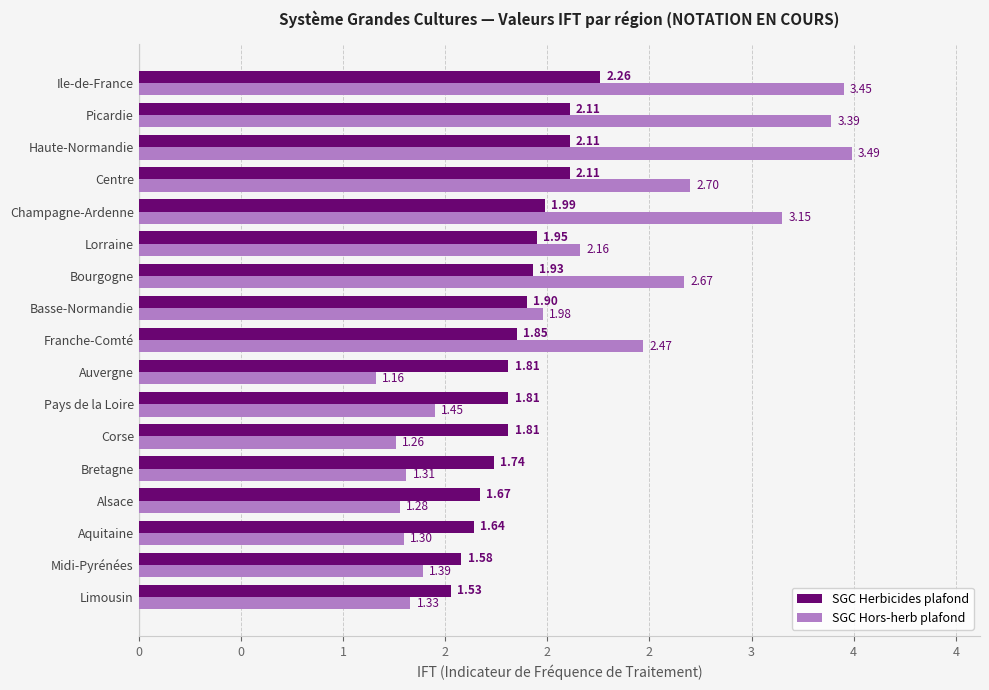

Rank the series by their maximum value, from highest to lowest.

SGC Hors-herb plafond, SGC Herbicides plafond